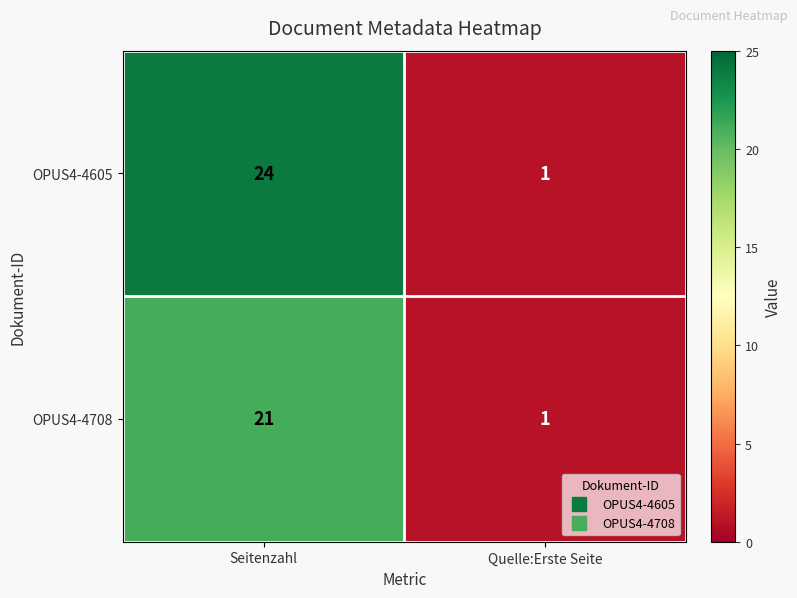

At Seitenzahl, list the series in order from largest to smallest.

OPUS4-4605, OPUS4-4708